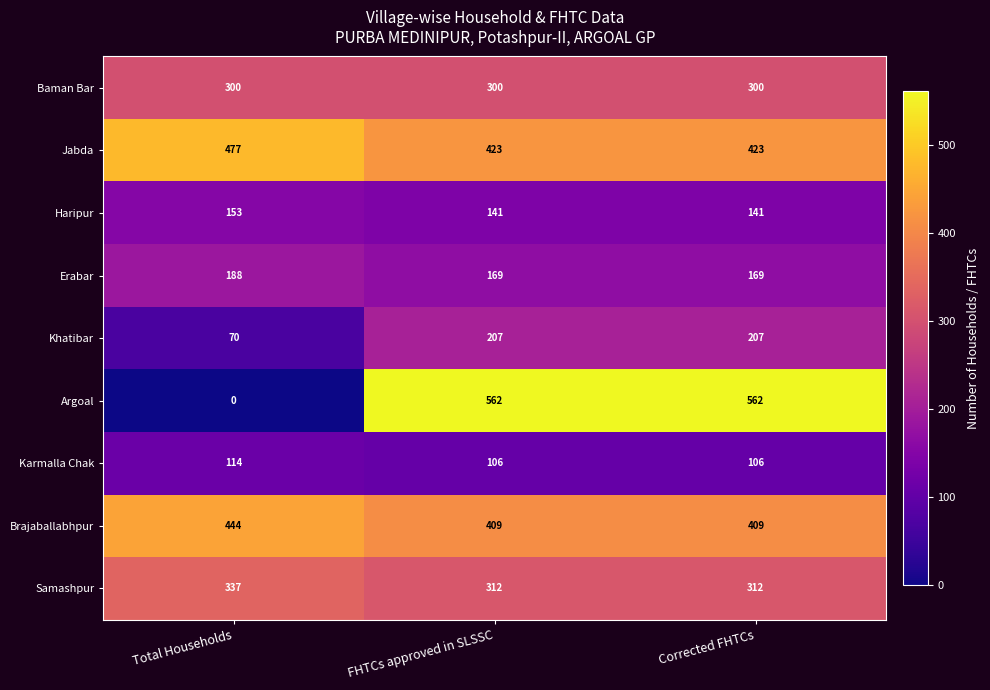

What is the difference between the highest and lowest values at FHTCs approved in SLSSC?

456